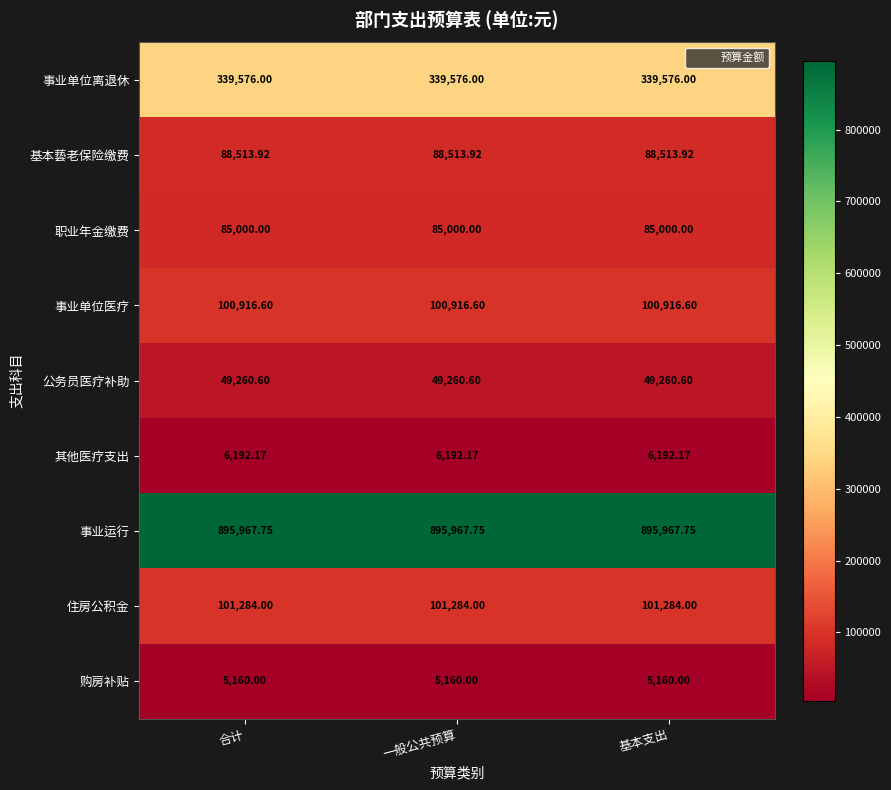

Is the value of 公务员医疗补助 at 合计 greater than the value of 事业运行 at 一般公共预算?

No